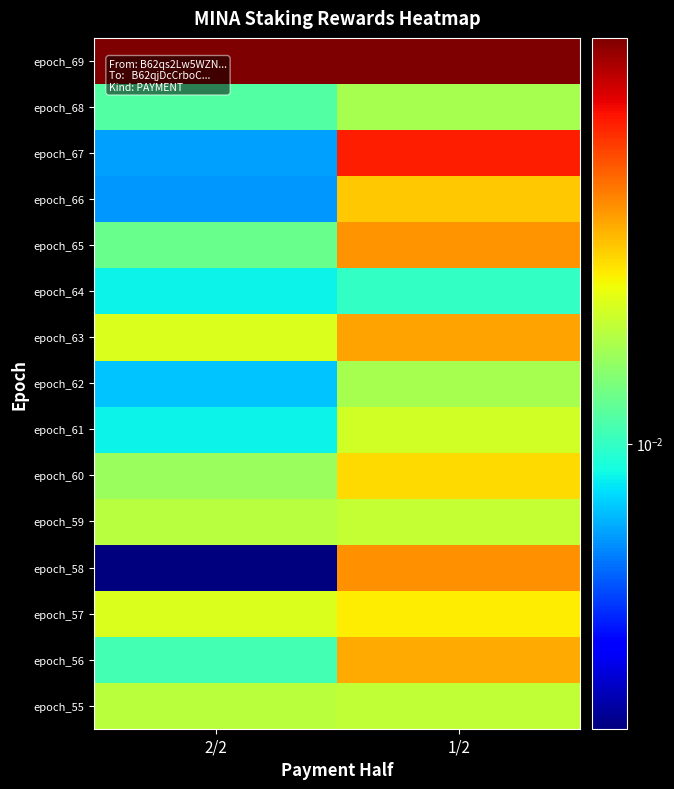

Between 1/2 and 2/2, which is larger?

1/2